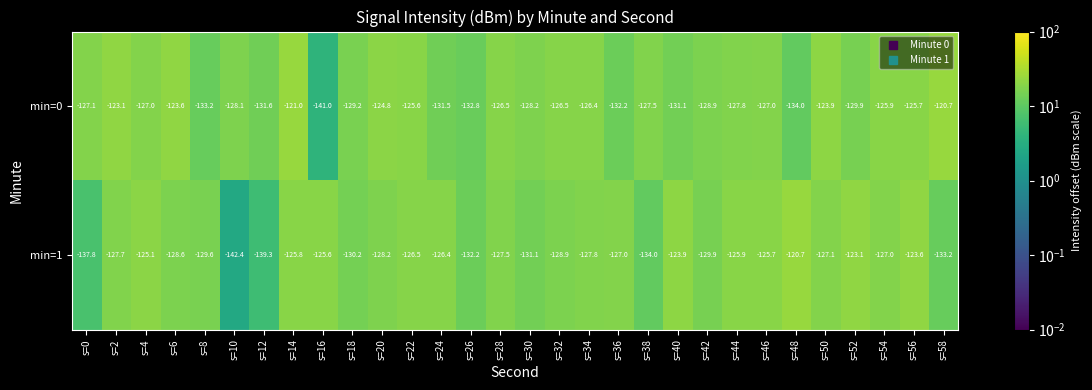

What is the greatest value displayed?

-120.7